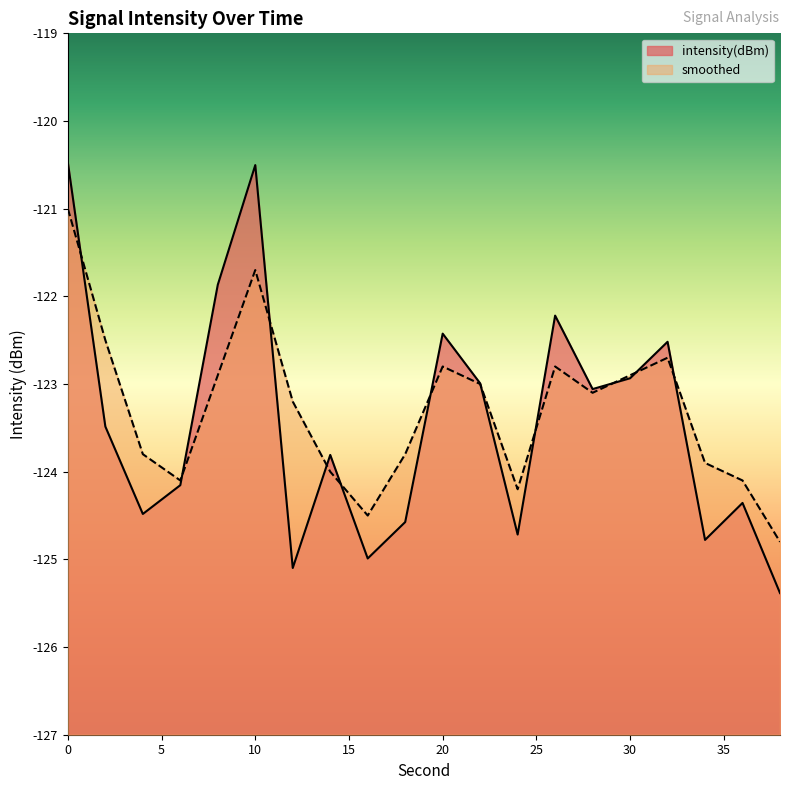

At 26, list the series in order from largest to smallest.

intensity(dBm), smoothed